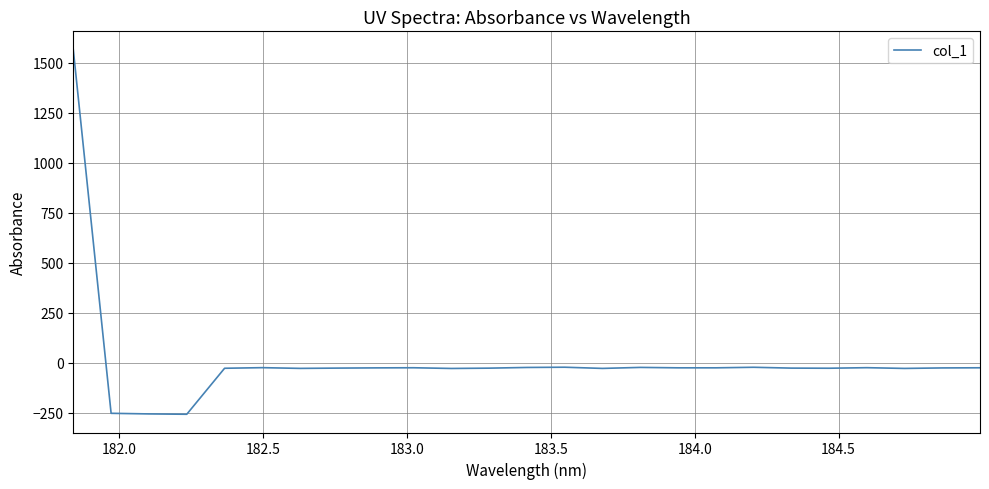

What is the minimum value shown in the chart?

-257.6